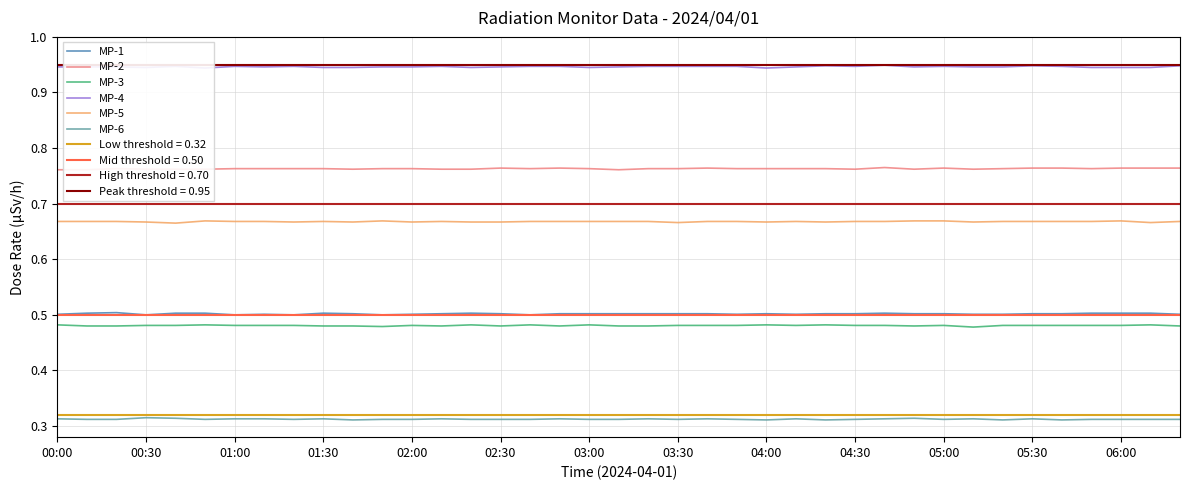

True or false: MP-6 and MP-1 cross at least once.

False